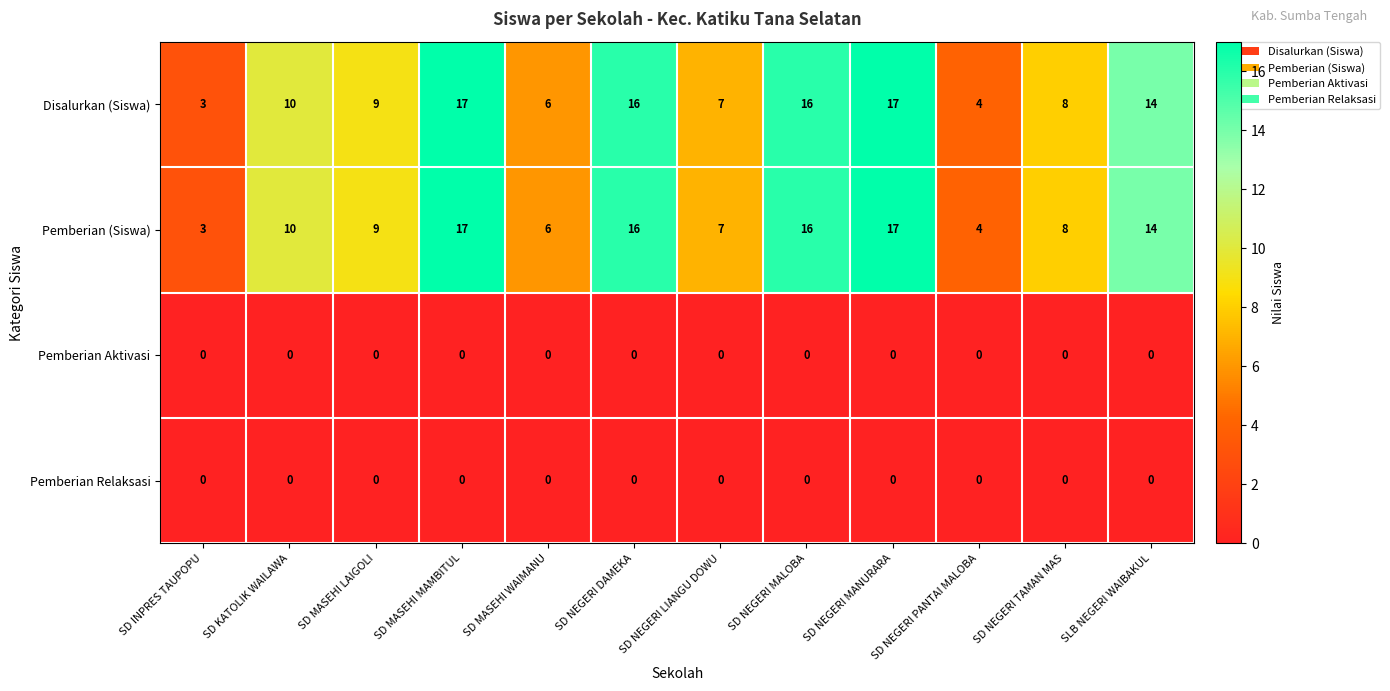

The value of Pemberian (Siswa) at SD NEGERI LIANGU DOWU is 7. True or false?

True